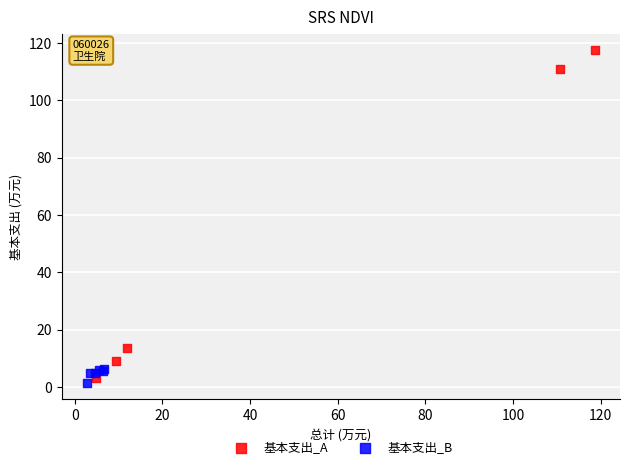

Which series reaches the maximum Y coordinate?

基本支出_A